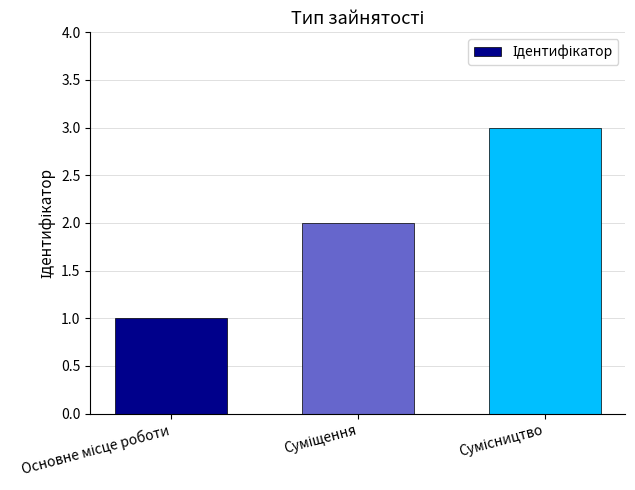

What is the smallest value displayed?

1